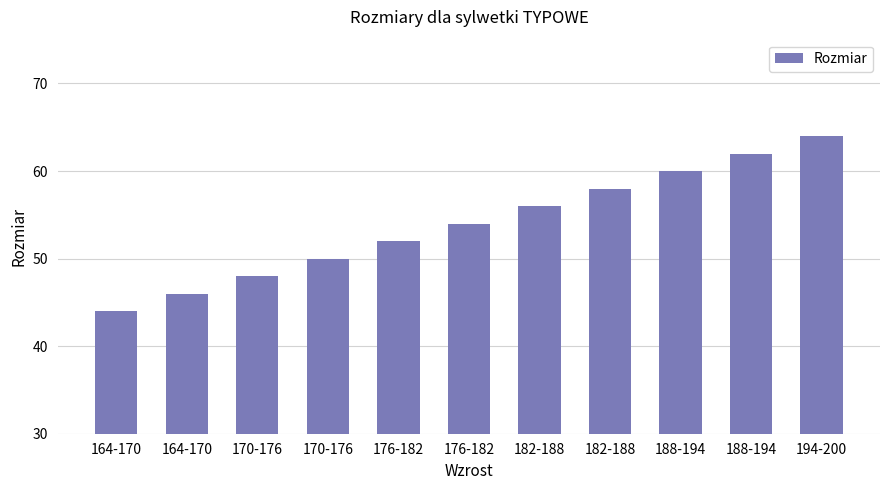

At which label is the value closest to 54?

176-182